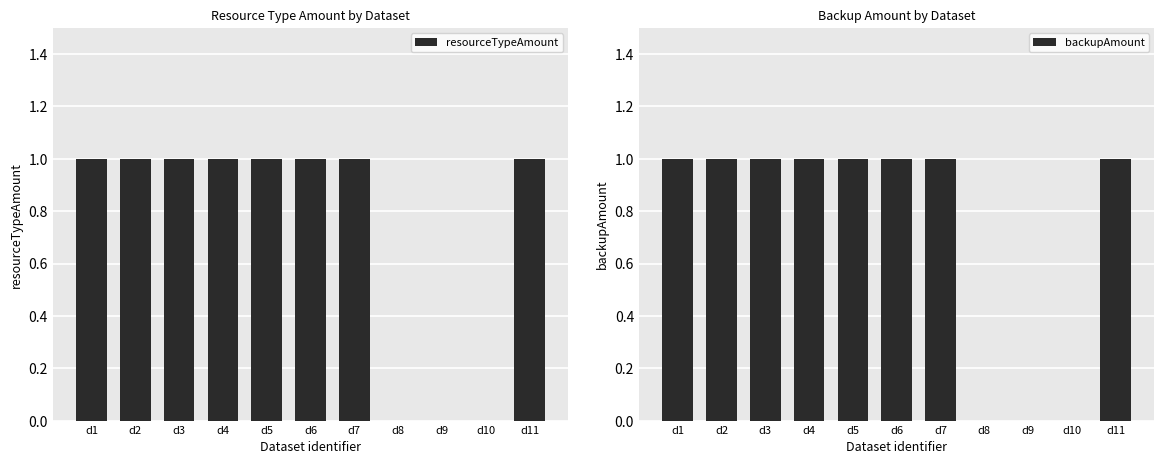

At which label is backupAmount closest to 0?

d8